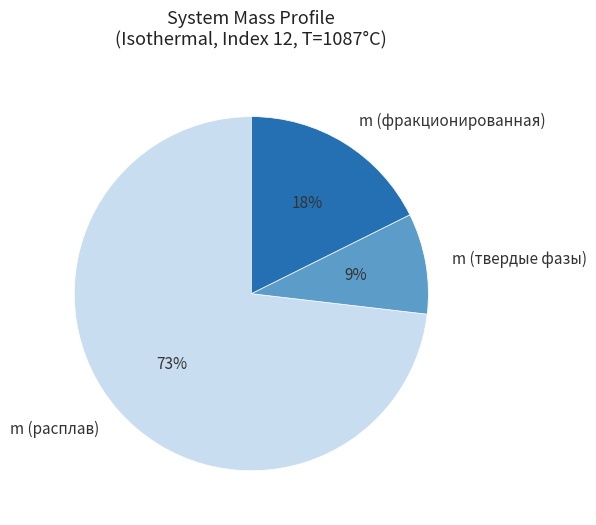

Is there a majority slice in this chart?

Yes